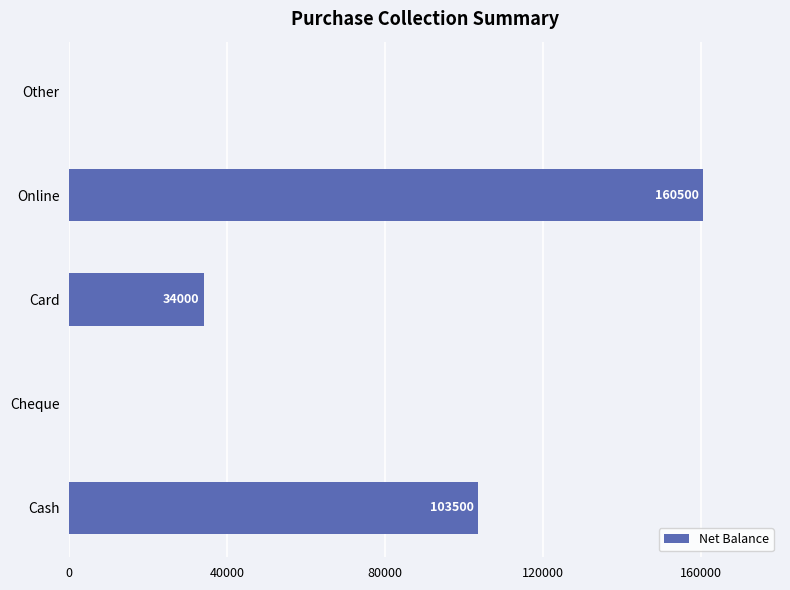

What is the change in value from Cash to Other?

-103500